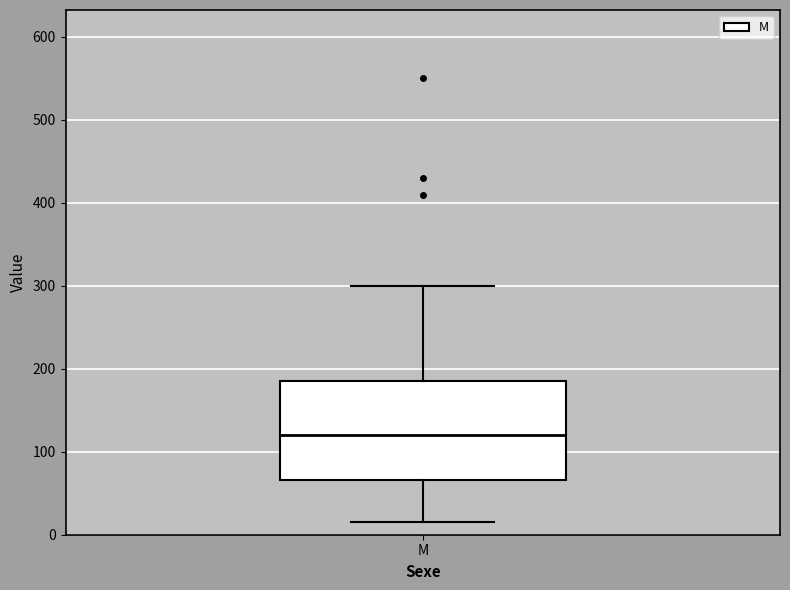

Read this box plot against the y-axis: the position of the median line, the range covered by the box, and the ends of both whiskers. The values are not printed on the chart, so give them approximately, as read against the axis.

median 120, box 70 to 190, whiskers 20 to 300